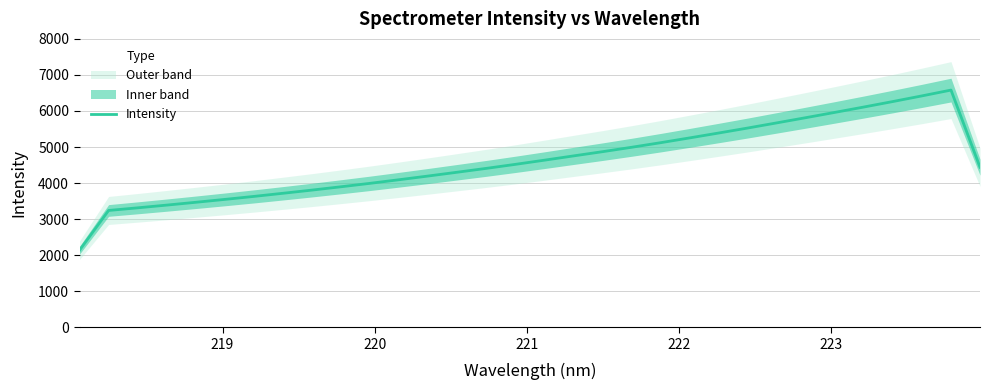

Count the number of categories in the chart.

32